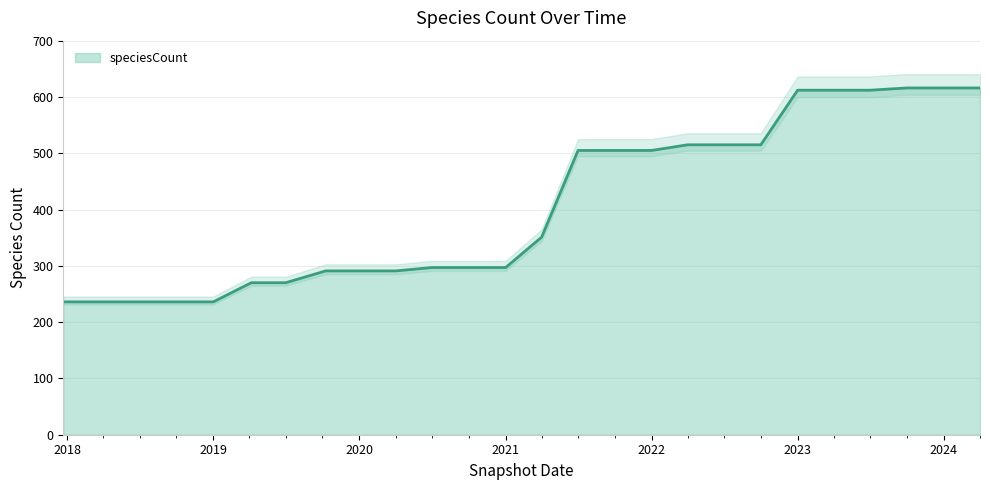

How many series are shown in this chart?

1